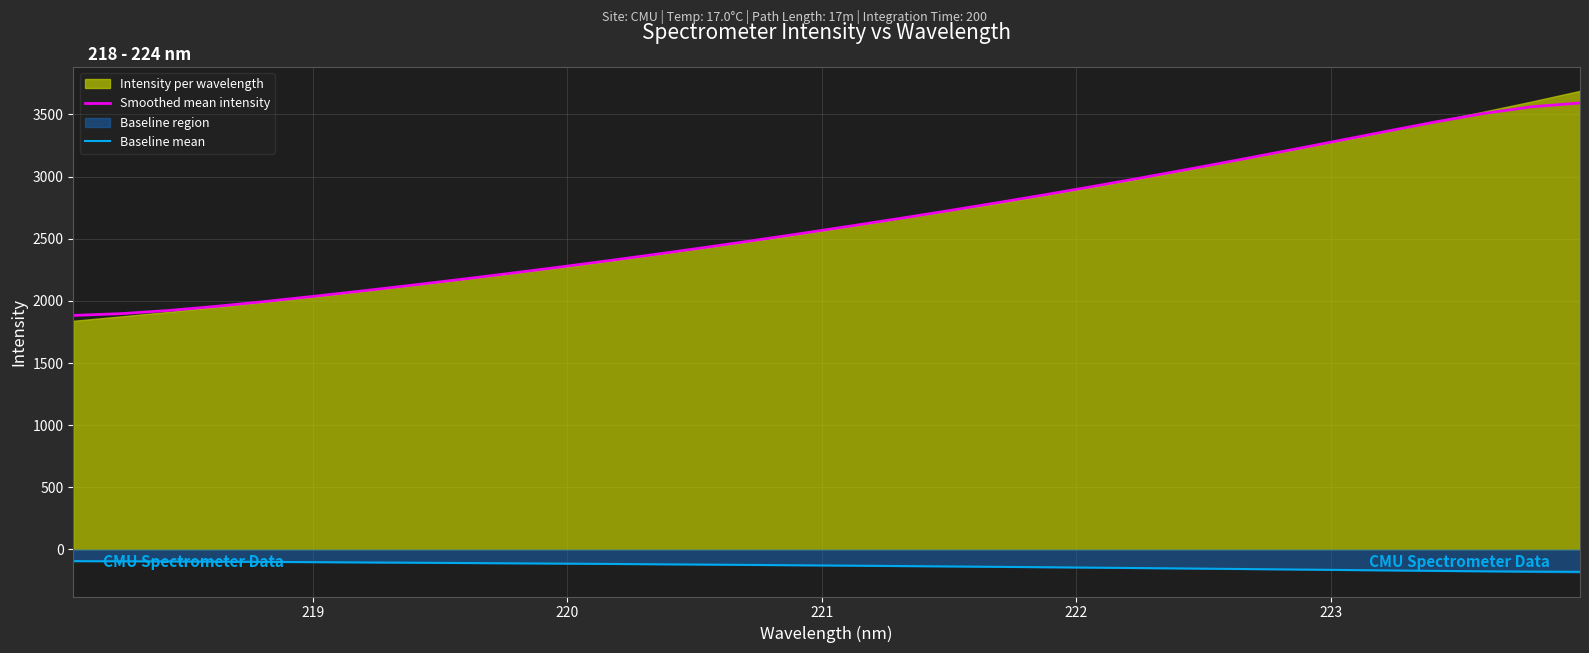

What is the sum of all Baseline mean values?

-4222.2